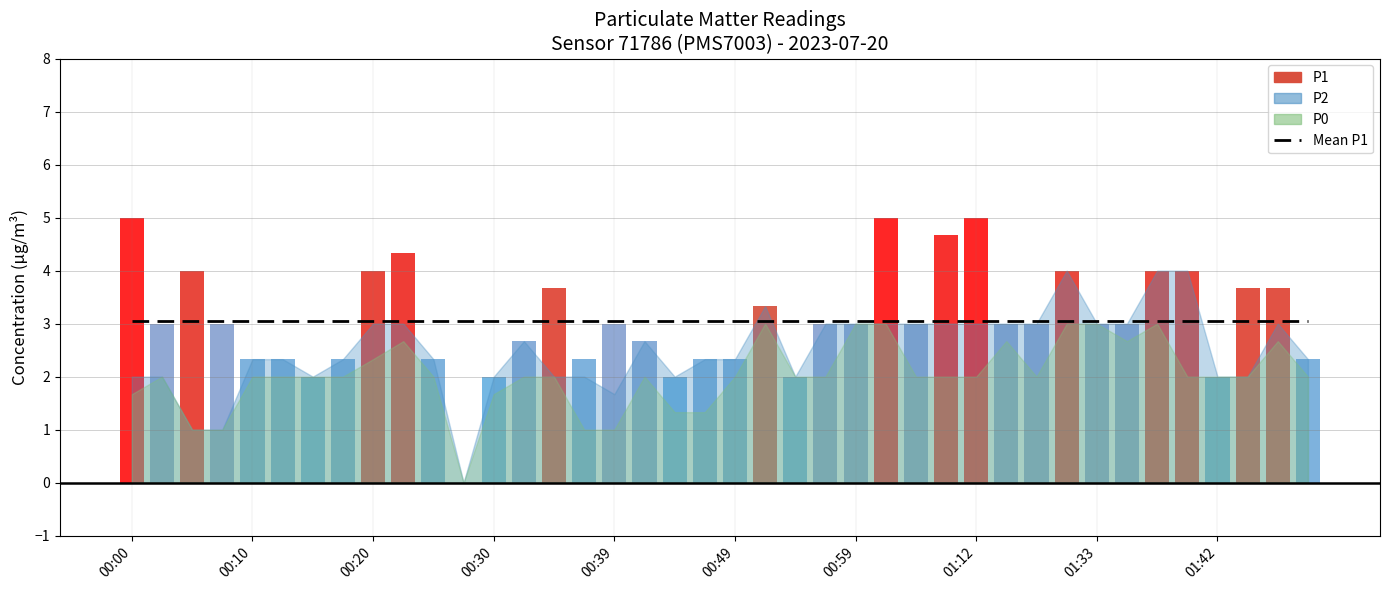

Rank the series by their maximum value, from highest to lowest.

P1, P2, P0